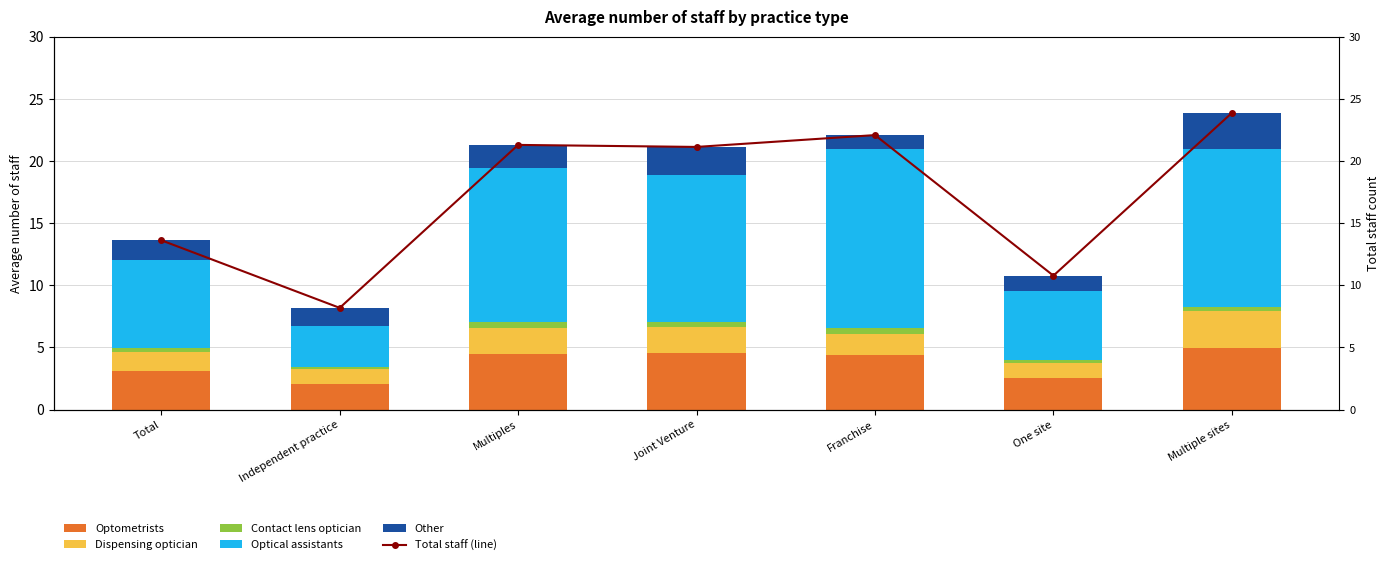

How many Contact lens optician values are between 0 and 1?

7